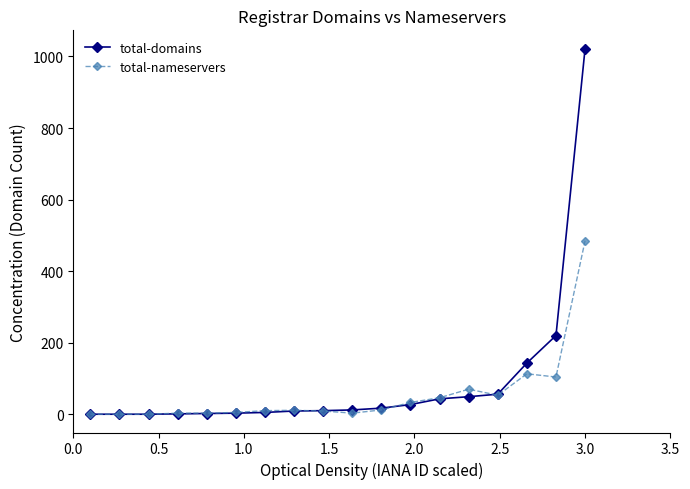

What is the maximum value for total-nameservers?

485